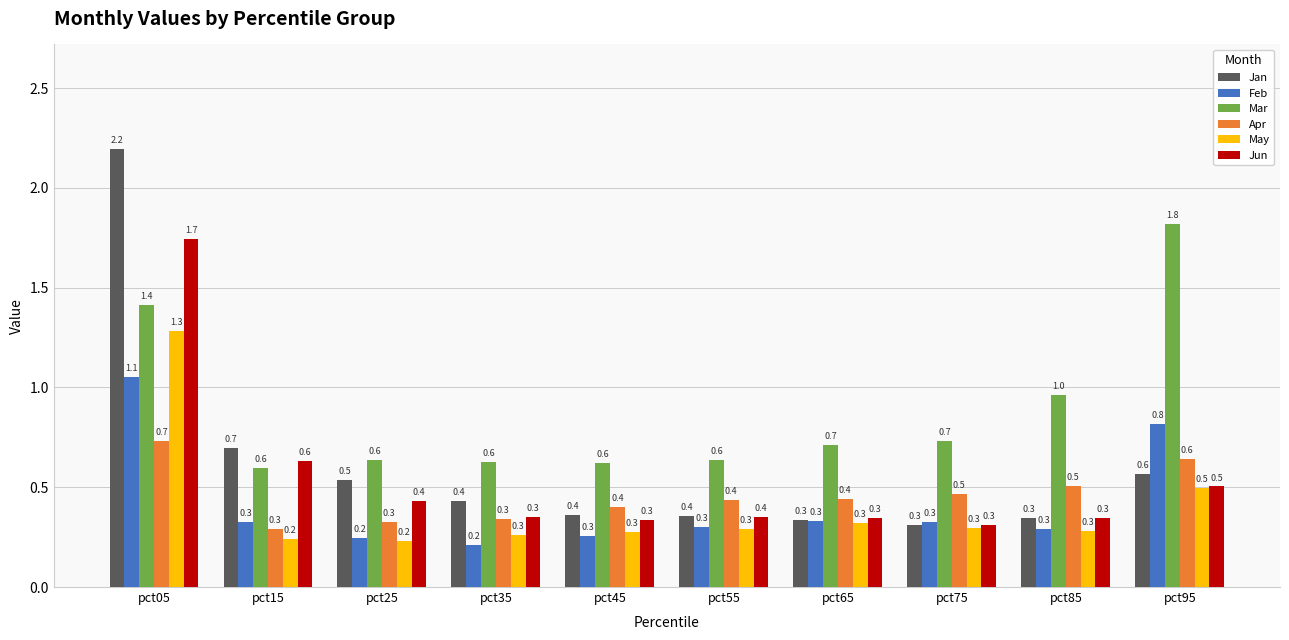

How many bars are there in each group?

6